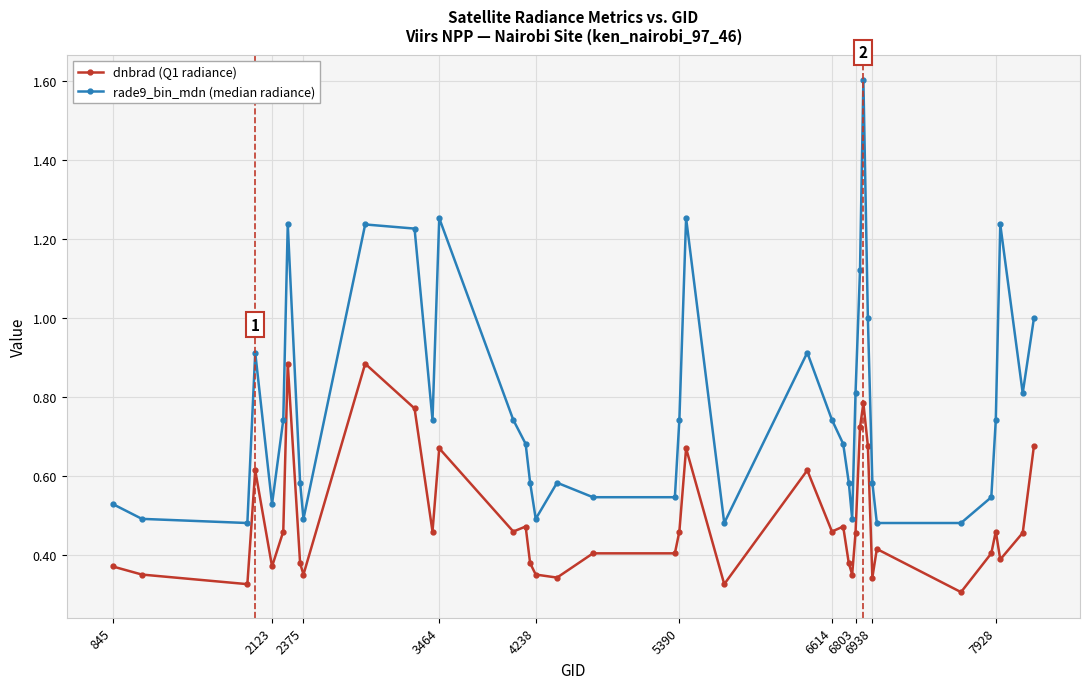

How many categories are shown in the chart?

40